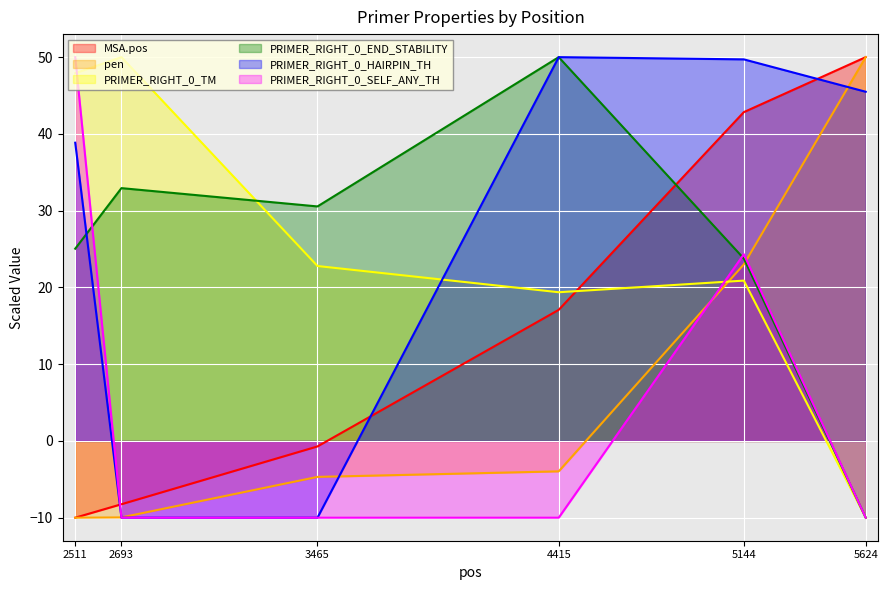

What is the lowest value of the PRIMER_RIGHT_0_SELF_ANY_TH series?

-10.0